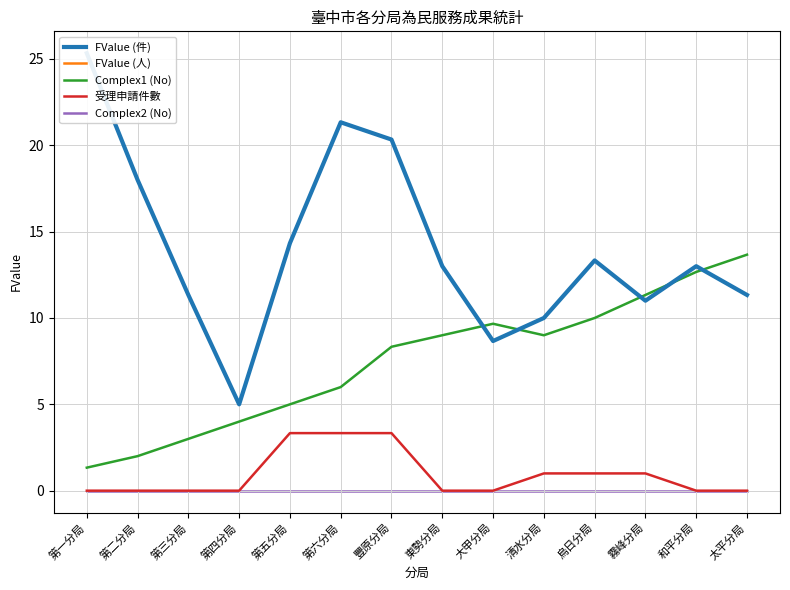

Count the number of categories in the chart.

14